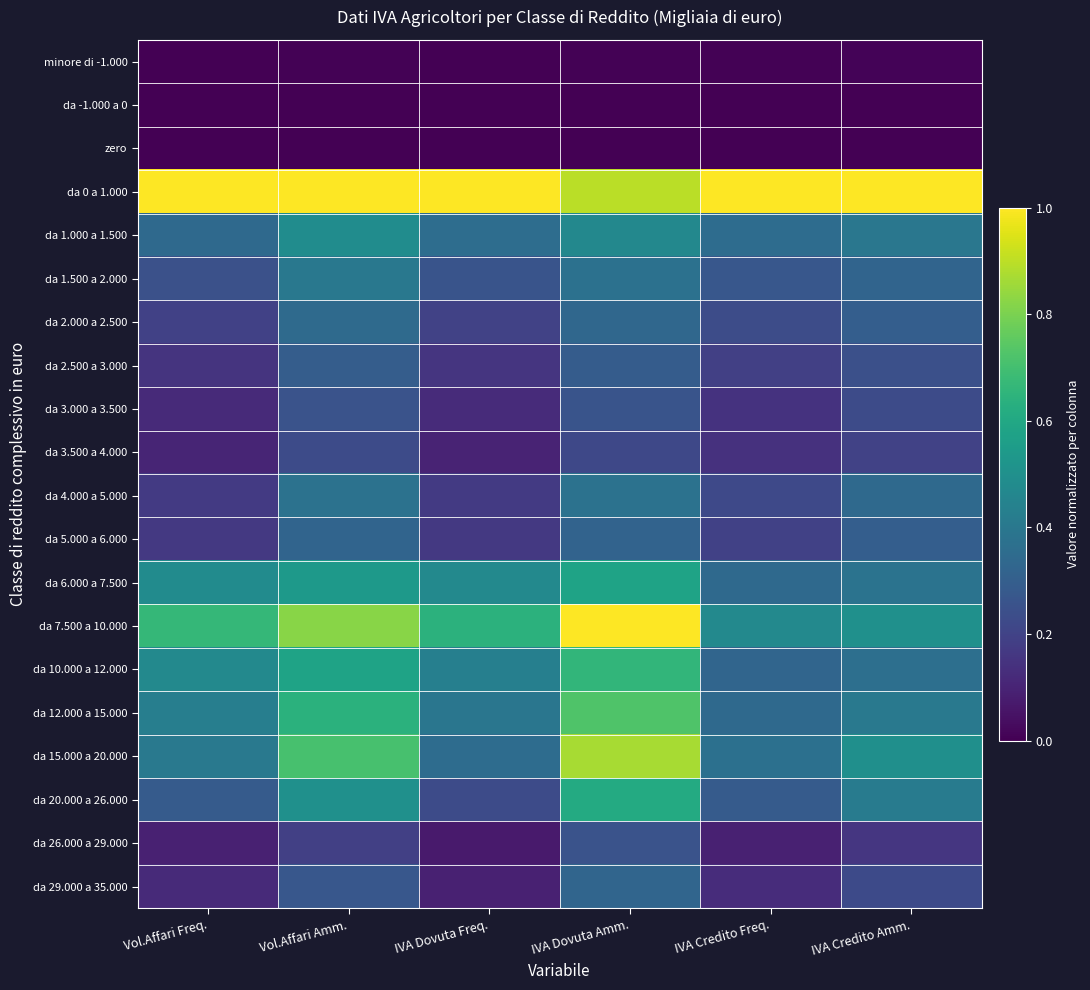

Which series has the largest range (max minus min)?

da 7.500 a 10.000